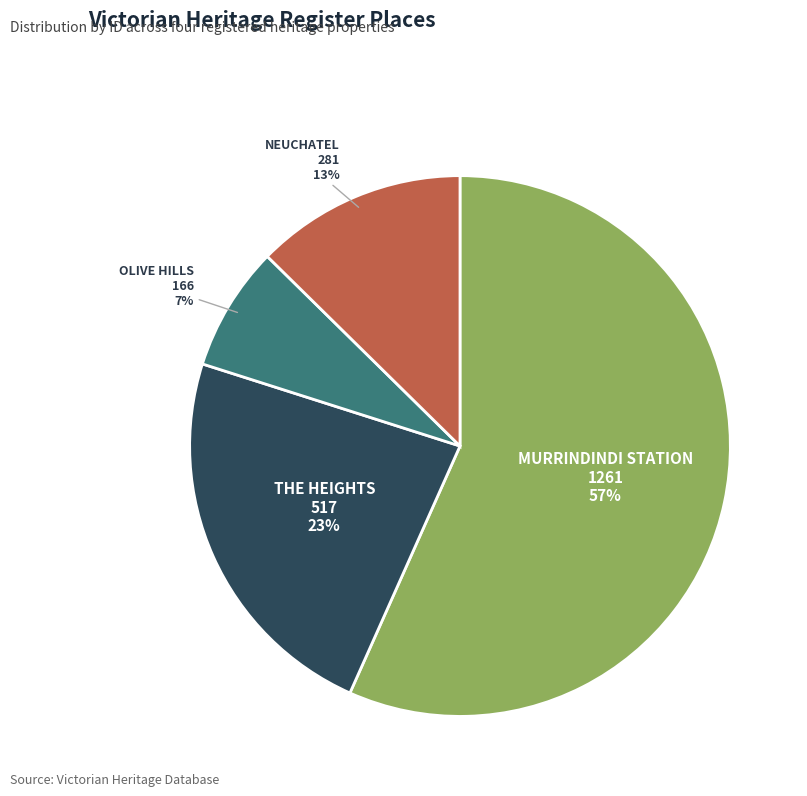

What is the smallest slice in the pie chart?

OLIVE HILLS